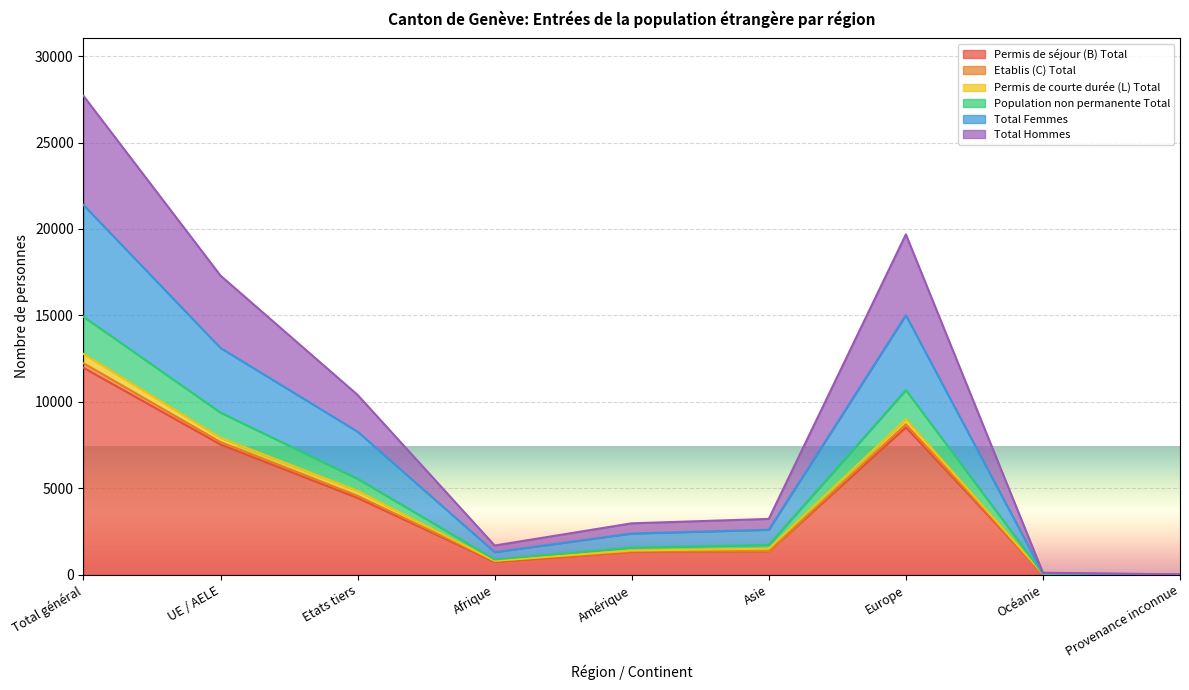

At which category does Etablis (C) Total reach its first local peak?

Europe